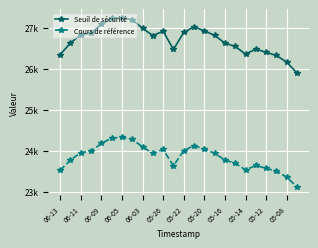

Reading left to right, list all the values displayed in this chart.

Seuil de sécurité: 26338.2	26624.0	26822.8	26866.1	27075.2	27221.0	27242.4	27189.7	26982.6	26802.3	26911.0	26465.1	26879.1	27017.1	26920.4	26807.2	26619.5	26539.1	26350.3	26475.2	26394.5	26319.2	26155.0	25889.9
Cours de référence: 23516.2	23771.5	23948.9	23987.6	24174.3	24304.5	24323.6	24276.5	24091.6	23930.7	24027.7	23629.6	23999.2	24122.4	24036.1	23935.0	23767.4	23695.6	23527.0	23638.6	23566.5	23499.3	23352.7	23116.0